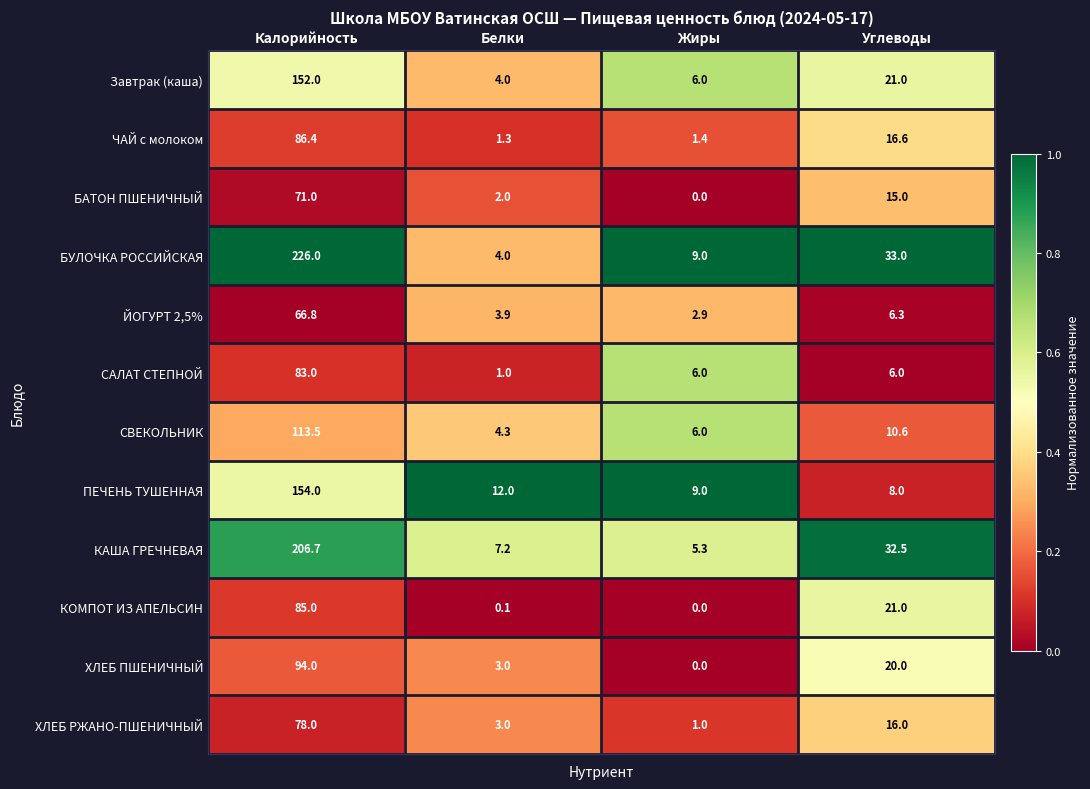

Rank the categories by ПЕЧЕНЬ ТУШЕННАЯ value from highest to lowest.

Калорийность, Белки, Жиры, Углеводы